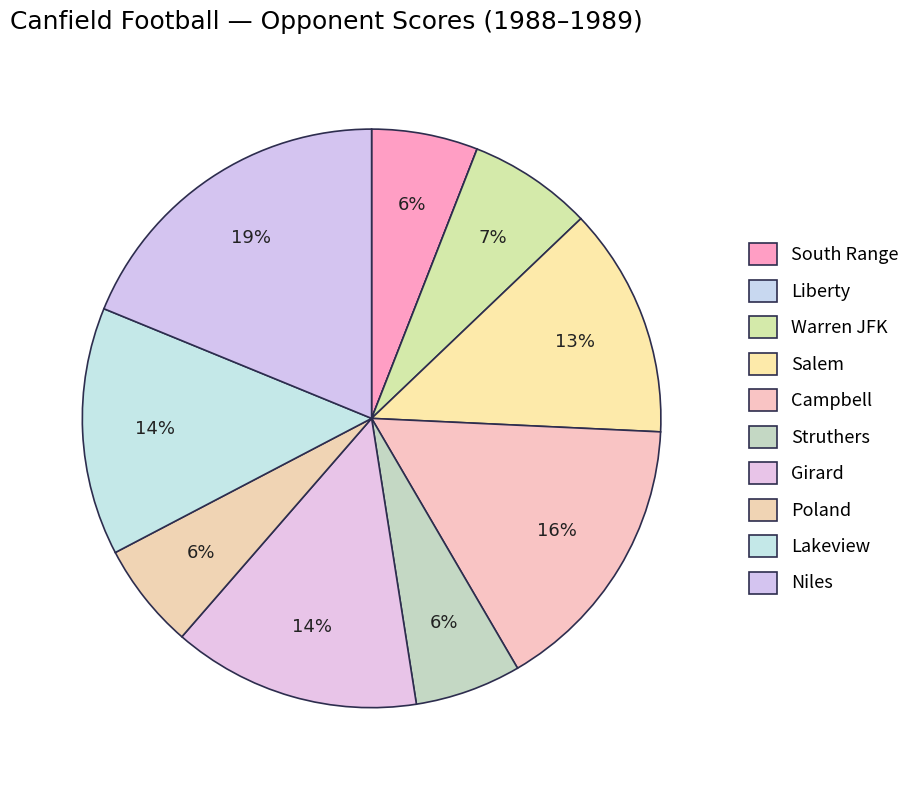

Rank the categories by value from lowest to highest.

Liberty, South Range, Struthers, Poland, Warren JFK, Salem, Girard, Lakeview, Campbell, Niles